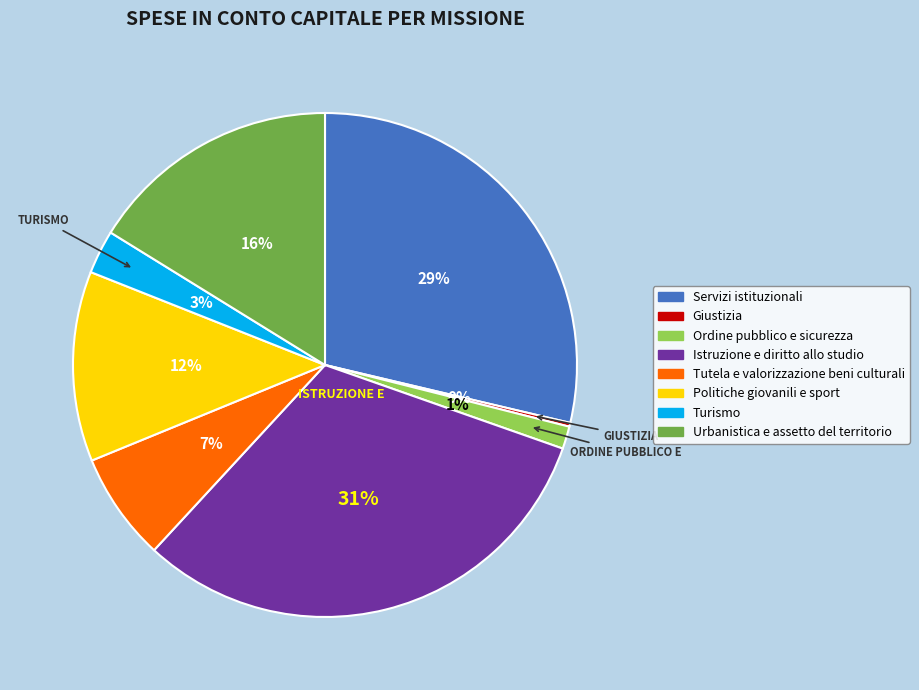

Which category has the biggest portion of the pie?

Istruzione e diritto allo studio